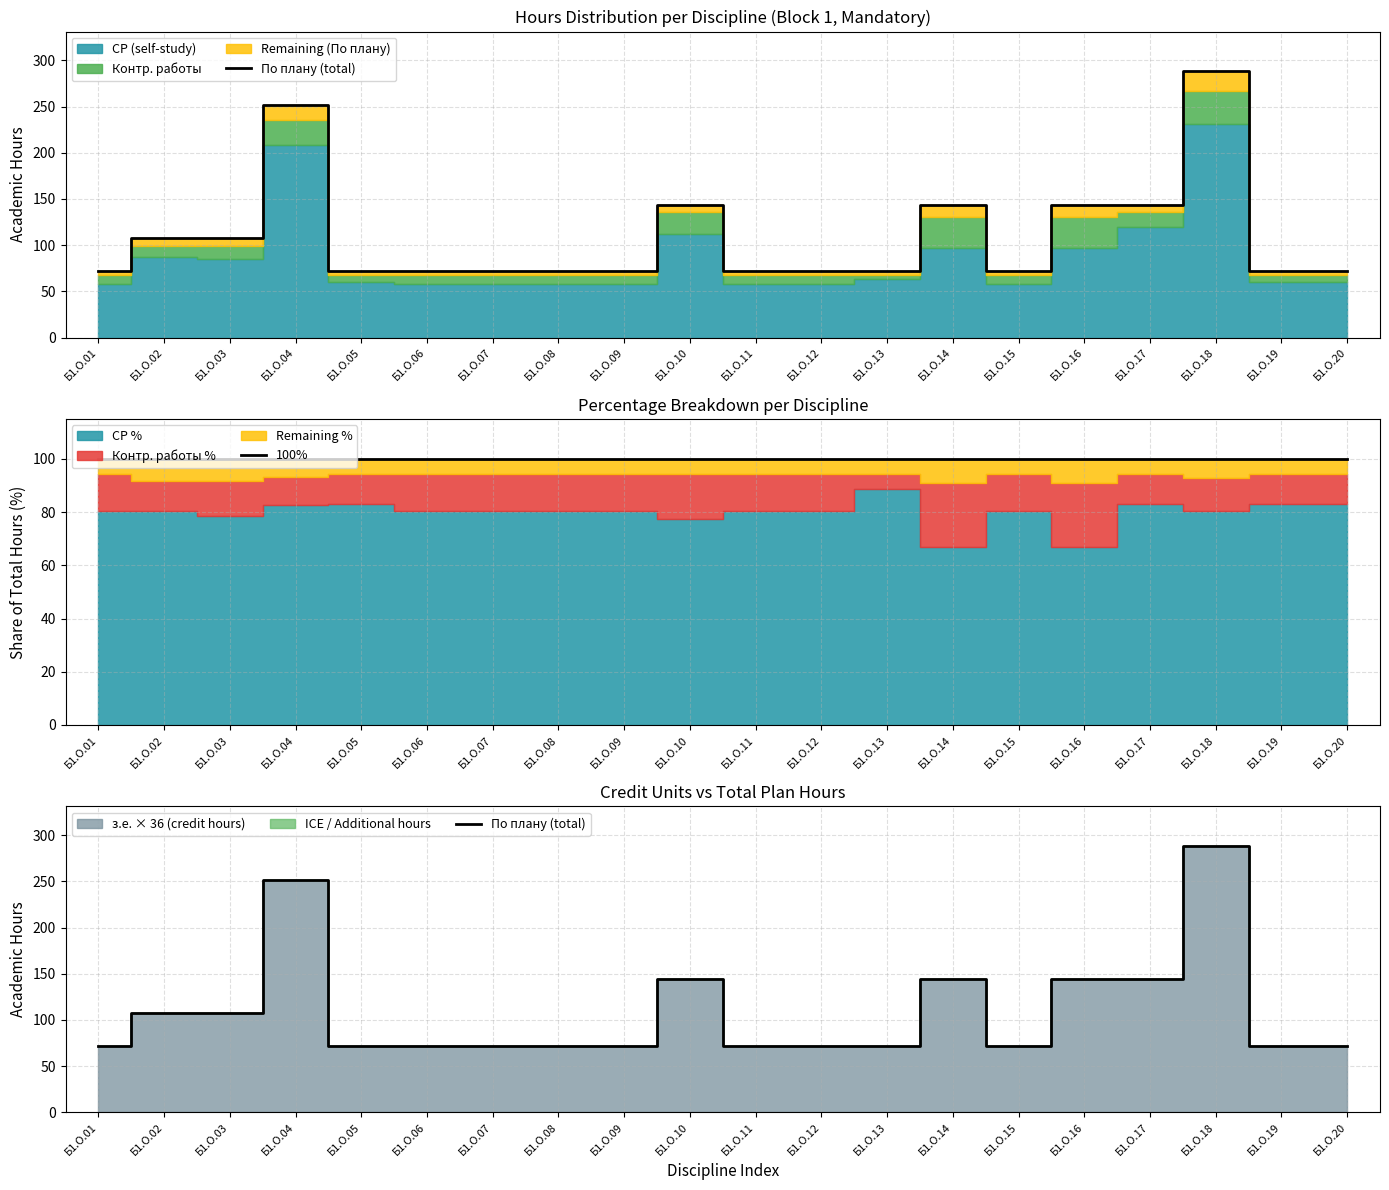

What is the smallest value displayed?

72